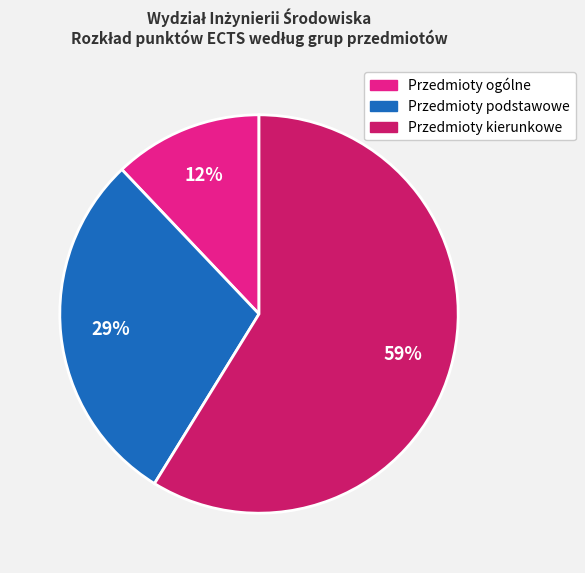

What is the ratio of the value at Przedmioty ogólne to the value at Przedmioty podstawowe?

0.4